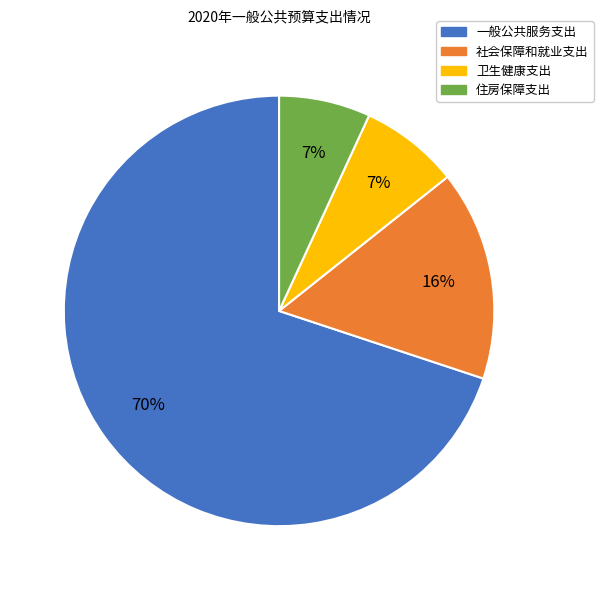

To the nearest percent, what is the average slice percentage?

25%